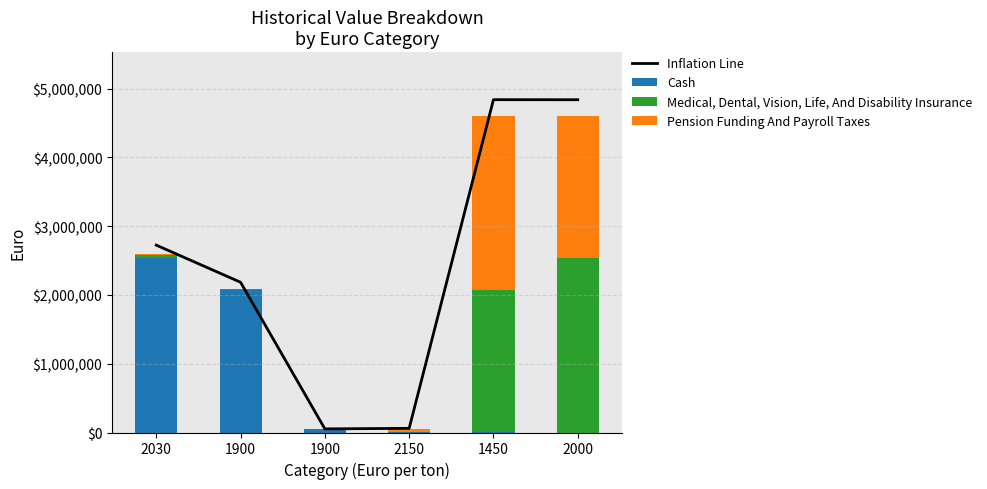

What is the label of the 4th bar from the right?

1900